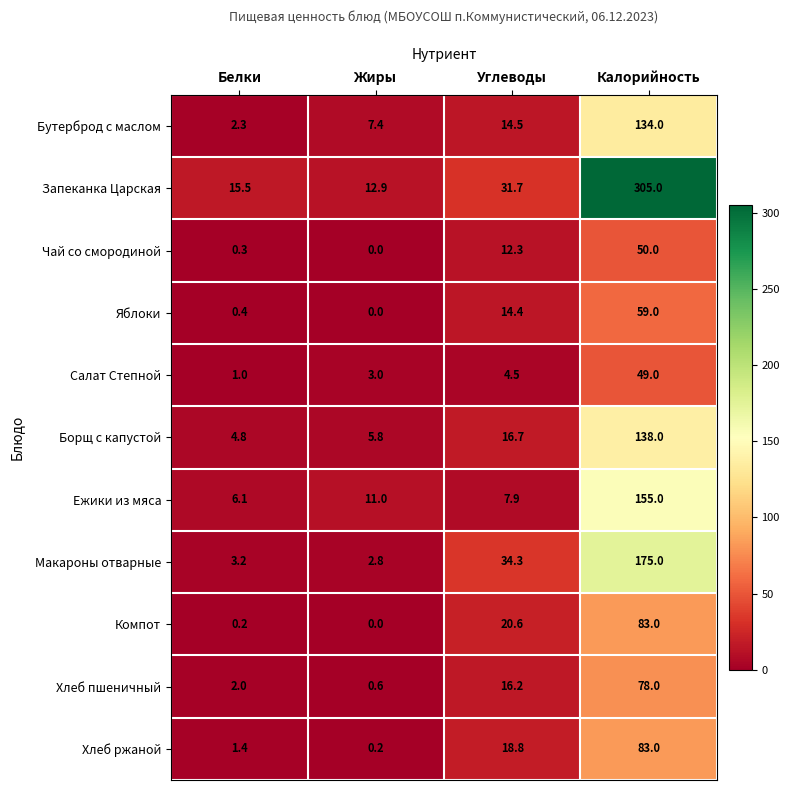

What is the spread (max minus min) of values at Углеводы?

29.8